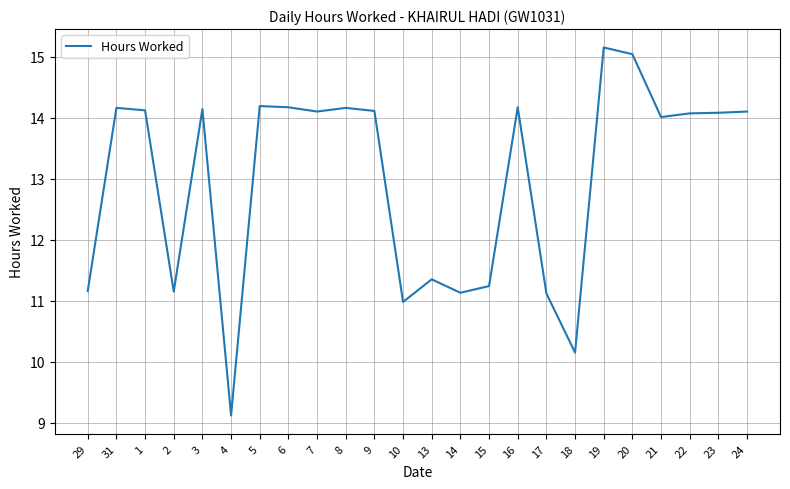

The chart shows a value of 9.1 at 4. True or false?

True